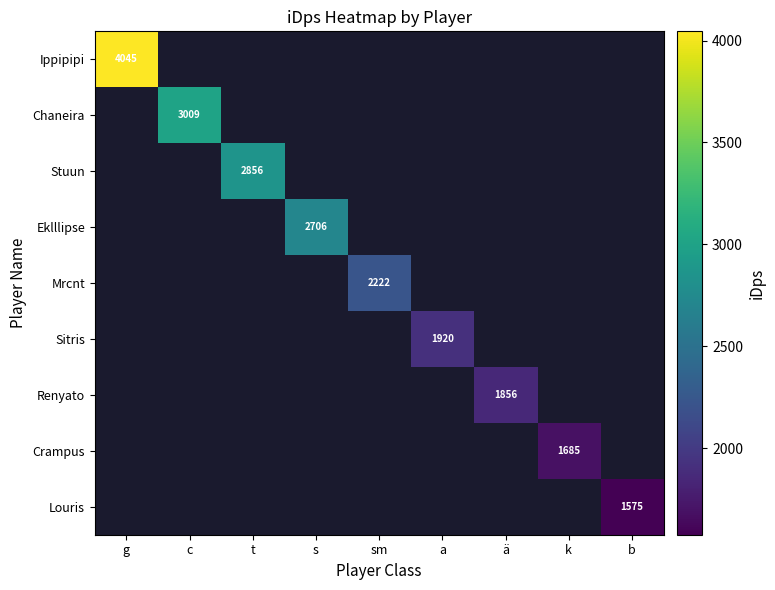

Count the number of categories in the chart.

9